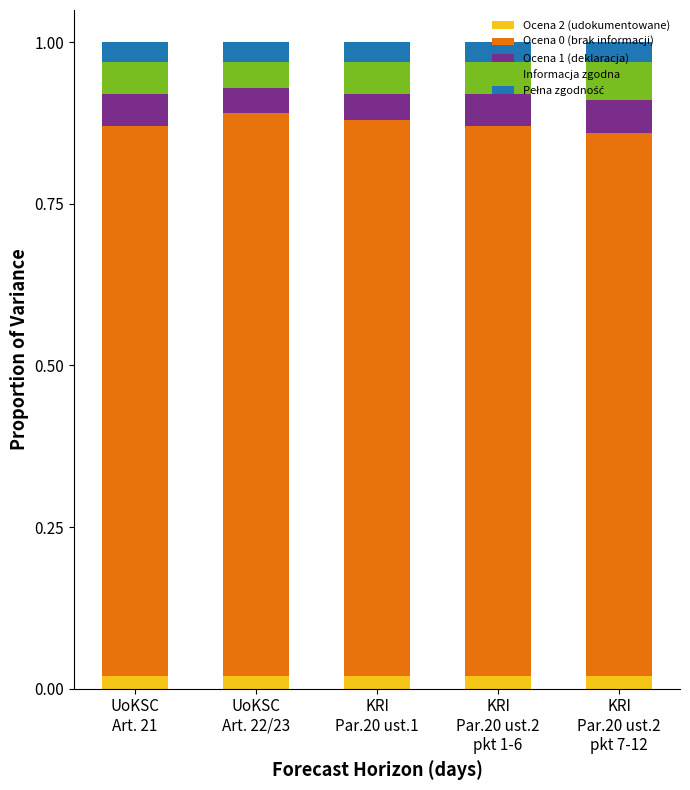

At how many categories does at least one series exceed 0?

5